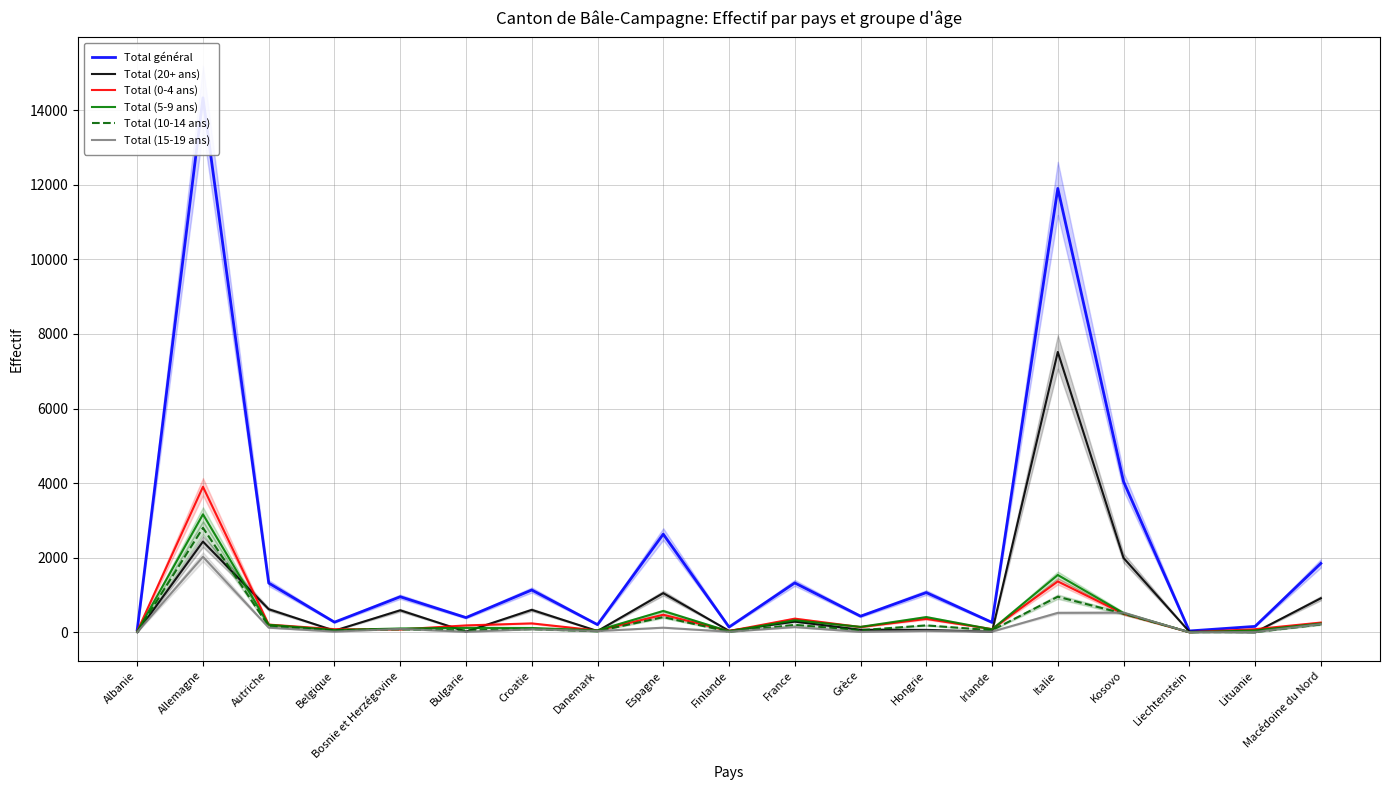

What is the difference between the Total général values at Albanie and Grèce?

366